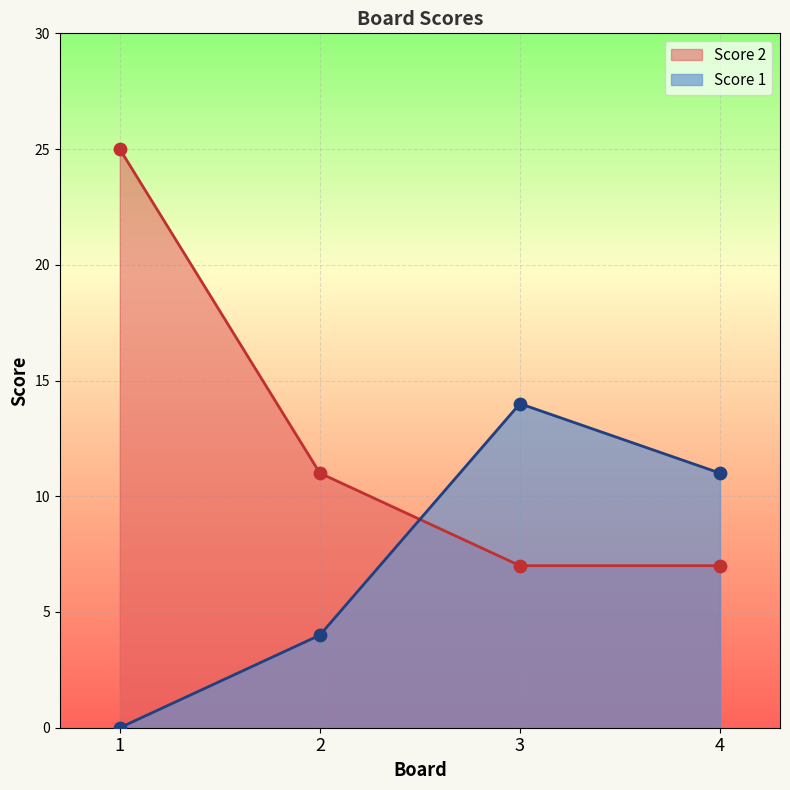

Which series has the widest spread of Y values?

Score 2